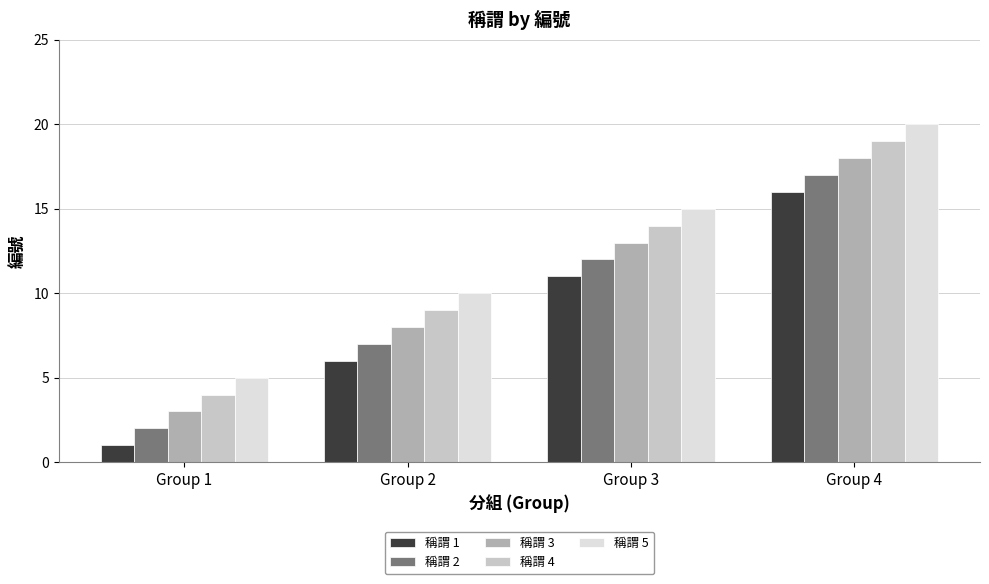

True or false: 稱謂 5 has a value of 5 at Group 1.

True